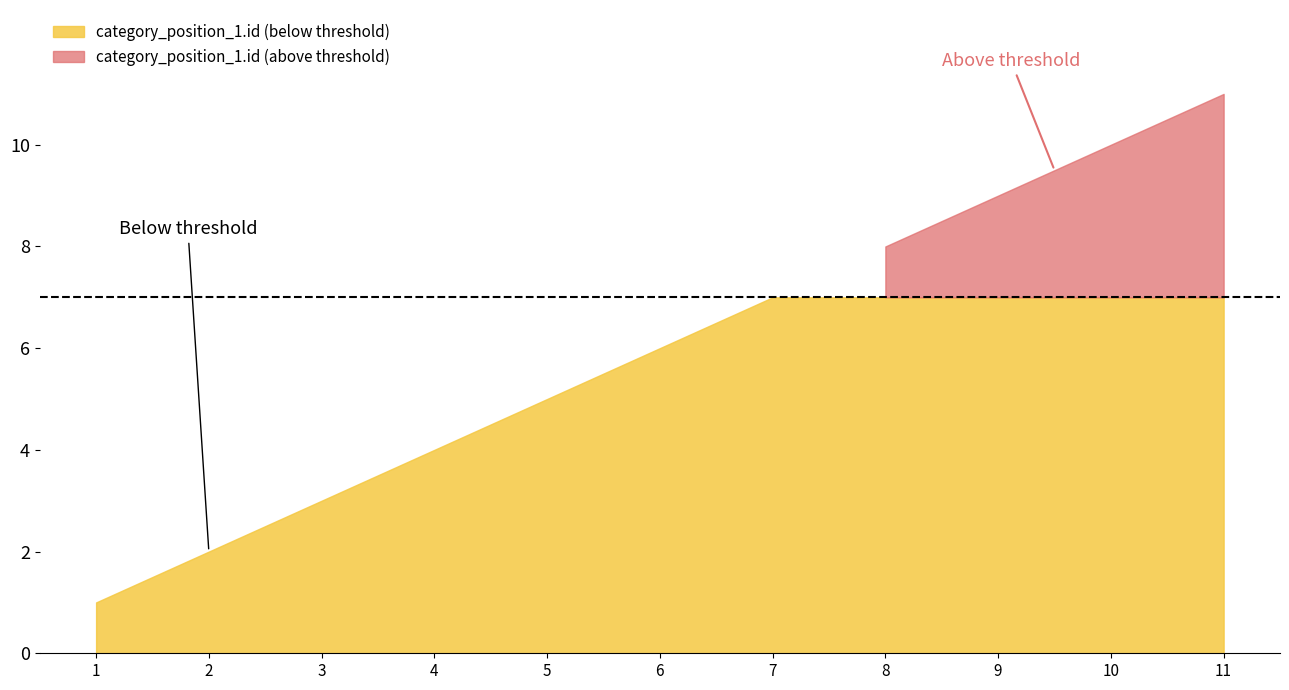

What is the ratio of the value at 8 to the value at 6?

1.3